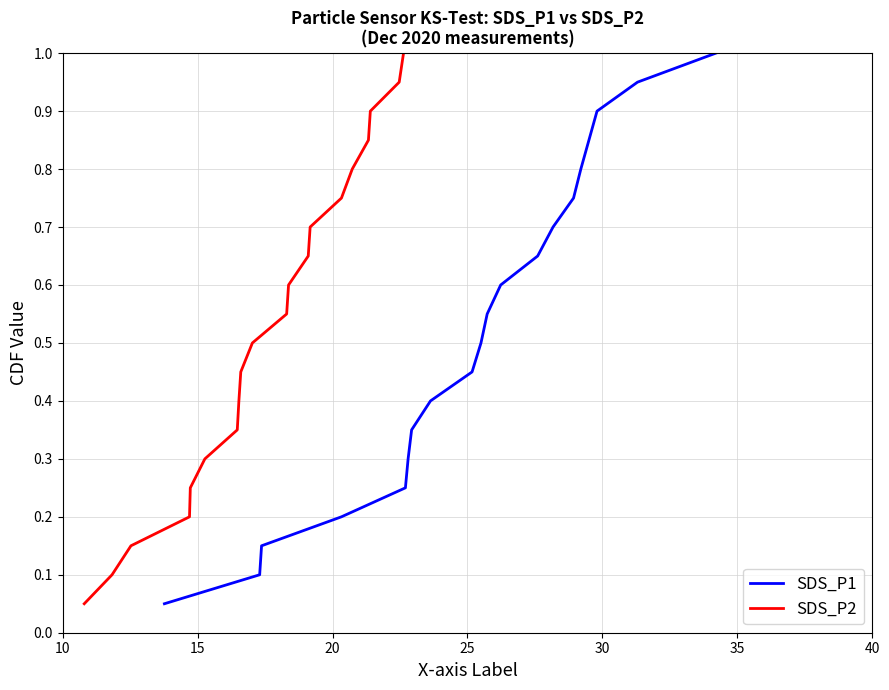

What is the label of the 18th point from the right?

20